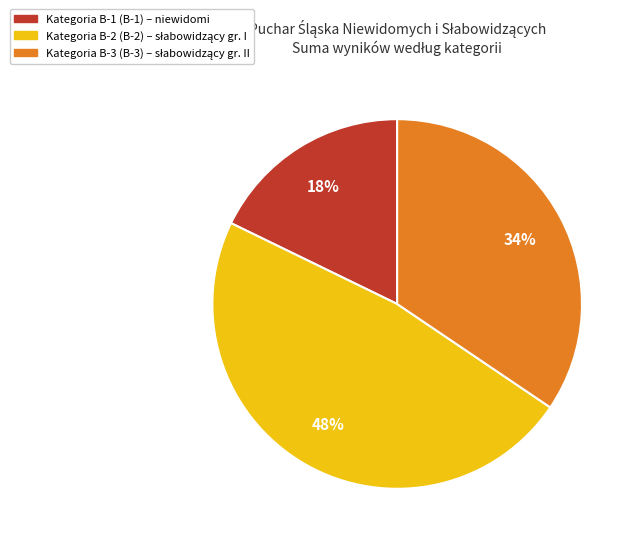

To the nearest percent, what is the average slice percentage?

33%